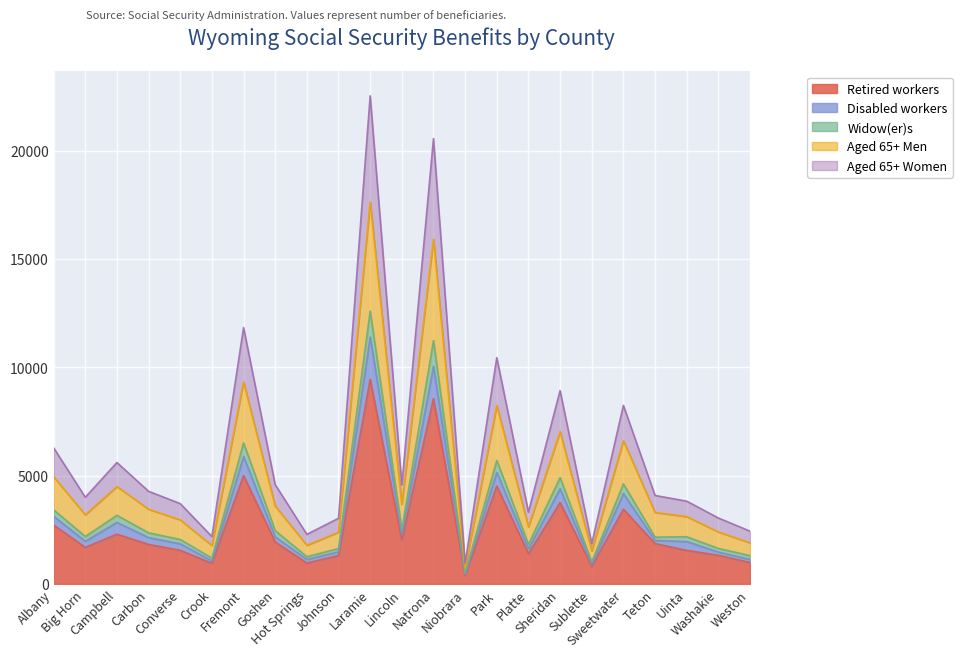

What position from the right is Carbon?

20